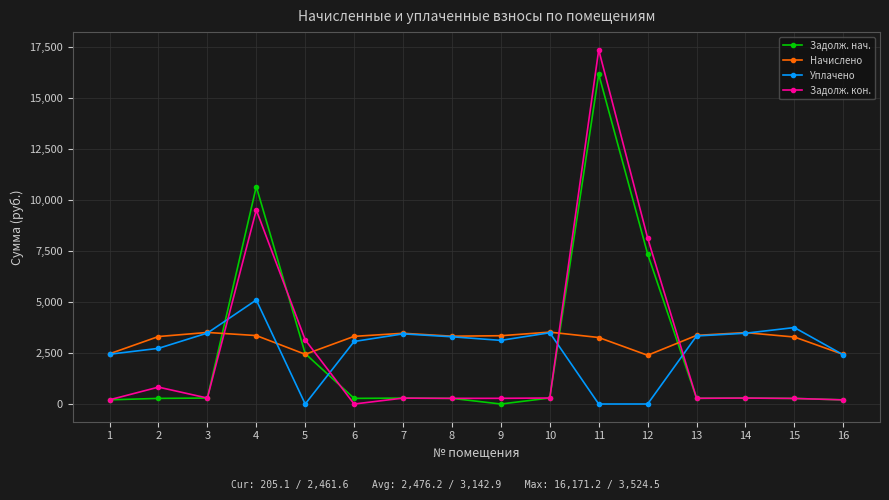

List the series in order of their peak value, lowest first.

Начислено, Уплачено, Задолж. нач., Задолж. кон.